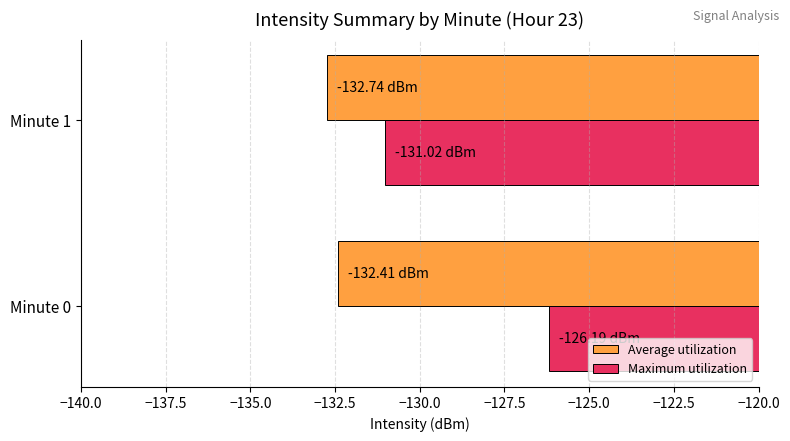

What is the sum of all Maximum utilization values?

-257.2